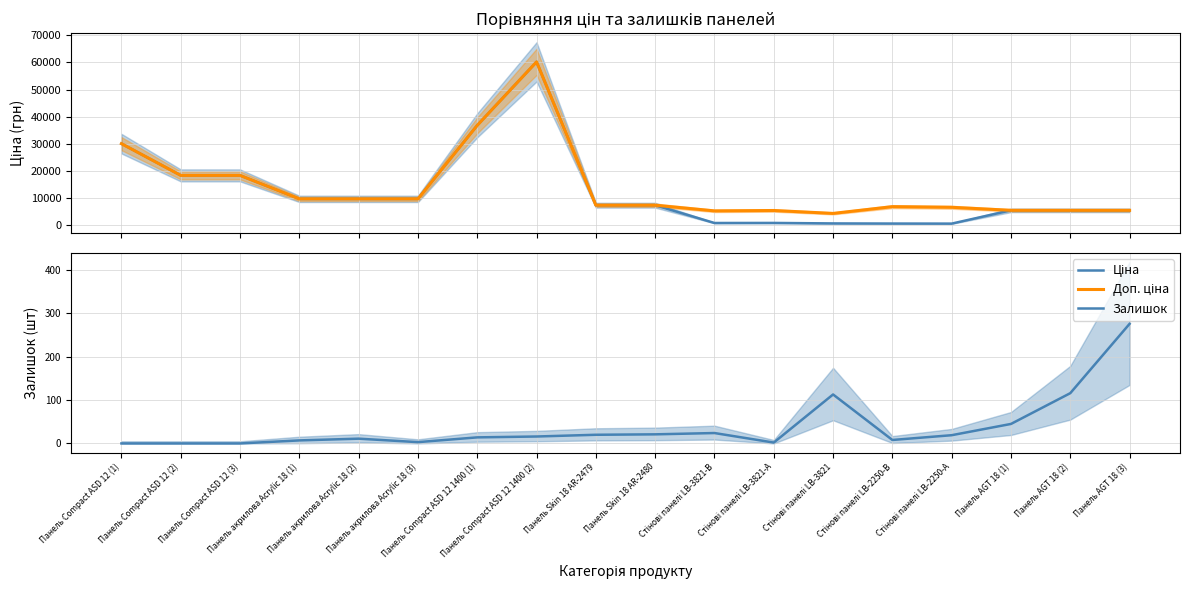

What is the sum of the Ціна values at Стінові панелі LB-3821-А and Панель Compact ASD 12 1400 (2)?

61121.4